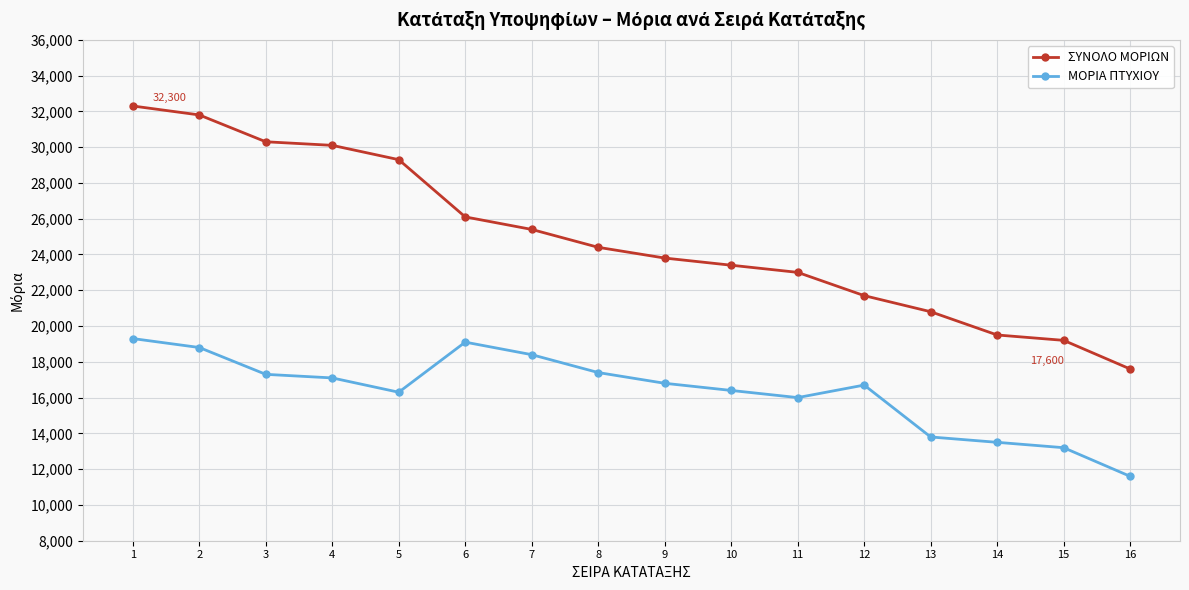

What is the smallest value displayed?

11600